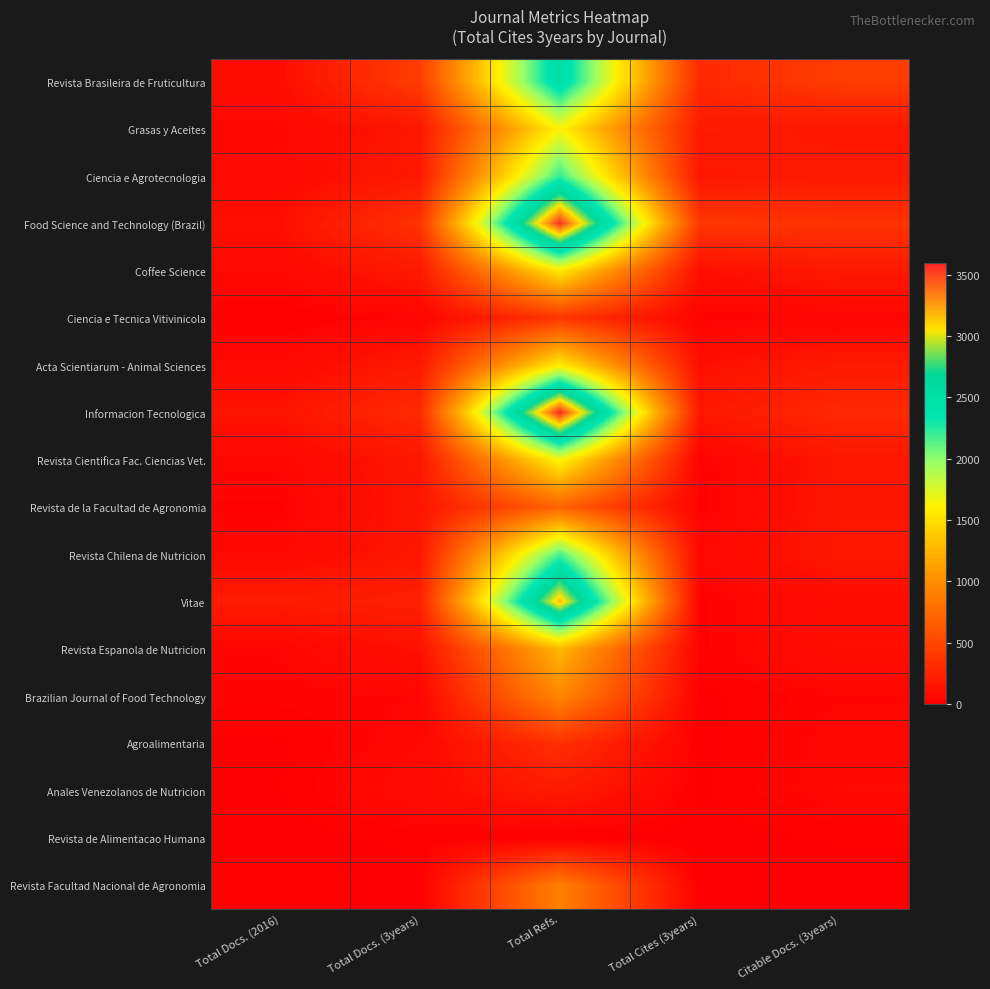

Reading left to right, what are all the values shown in this chart?

Revista Brasileira de Fruticultura: Total Docs. (2016)=97	Total Docs. (3years)=437	Total Refs.=2520	Total Cites (3years)=294	Citable Docs. (3years)=426
Grasas y Aceites: Total Docs. (2016)=51	Total Docs. (3years)=162	Total Refs.=1633	Total Cites (3years)=186	Citable Docs. (3years)=160
Ciencia e Agrotecnologia: Total Docs. (2016)=62	Total Docs. (3years)=180	Total Refs.=2218	Total Cites (3years)=164	Citable Docs. (3years)=180
Food Science and Technology (Brazil): Total Docs. (2016)=110	Total Docs. (3years)=365	Total Refs.=3563	Total Cites (3years)=388	Citable Docs. (3years)=360
Coffee Science: Total Docs. (2016)=60	Total Docs. (3years)=177	Total Refs.=1573	Total Cites (3years)=107	Citable Docs. (3years)=175
Ciencia e Tecnica Vitivinicola: Total Docs. (2016)=10	Total Docs. (3years)=35	Total Refs.=377	Total Cites (3years)=29	Citable Docs. (3years)=35
Acta Scientiarum - Animal Sciences: Total Docs. (2016)=60	Total Docs. (3years)=180	Total Refs.=1584	Total Cites (3years)=108	Citable Docs. (3years)=180
Informacion Tecnologica: Total Docs. (2016)=133	Total Docs. (3years)=307	Total Refs.=3594	Total Cites (3years)=167	Citable Docs. (3years)=295
Revista Cientifica Fac. Ciencias Vet.: Total Docs. (2016)=47	Total Docs. (3years)=162	Total Refs.=1652	Total Cites (3years)=25	Citable Docs. (3years)=159
Revista de la Facultad de Agronomia: Total Docs. (2016)=24	Total Docs. (3years)=151	Total Refs.=704	Total Cites (3years)=19	Citable Docs. (3years)=151
Revista Chilena de Nutricion: Total Docs. (2016)=58	Total Docs. (3years)=161	Total Refs.=2173	Total Cites (3years)=60	Citable Docs. (3years)=160
Vitae: Total Docs. (2016)=193	Total Docs. (3years)=232	Total Refs.=3166	Total Cites (3years)=24	Citable Docs. (3years)=87
Revista Espanola de Nutricion: Total Docs. (2016)=42	Total Docs. (3years)=118	Total Refs.=1272	Total Cites (3years)=22	Citable Docs. (3years)=103
Brazilian Journal of Food Technology: Total Docs. (2016)=33	Total Docs. (3years)=41	Total Refs.=958	Total Cites (3years)=7	Citable Docs. (3years)=40
Agroalimentaria: Total Docs. (2016)=10	Total Docs. (3years)=56	Total Refs.=339	Total Cites (3years)=6	Citable Docs. (3years)=52
Anales Venezolanos de Nutricion: Total Docs. (2016)=12	Total Docs. (3years)=80	Total Refs.=188	Total Cites (3years)=9	Citable Docs. (3years)=57
Revista de Alimentacao Humana: Total Docs. (2016)=0	Total Docs. (3years)=20	Total Refs.=0	Total Cites (3years)=1	Citable Docs. (3years)=16
Revista Facultad Nacional de Agronomia: Total Docs. (2016)=28	Total Docs. (3years)=0	Total Refs.=906	Total Cites (3years)=0	Citable Docs. (3years)=0